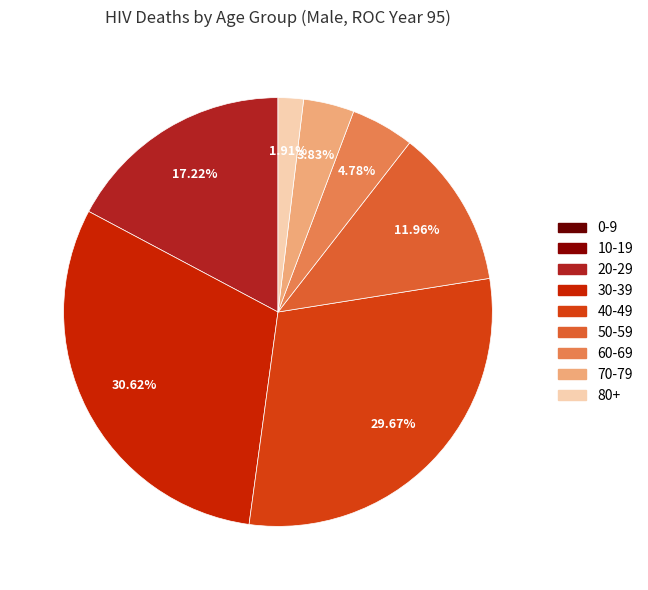

Which slice is the largest?

30-39